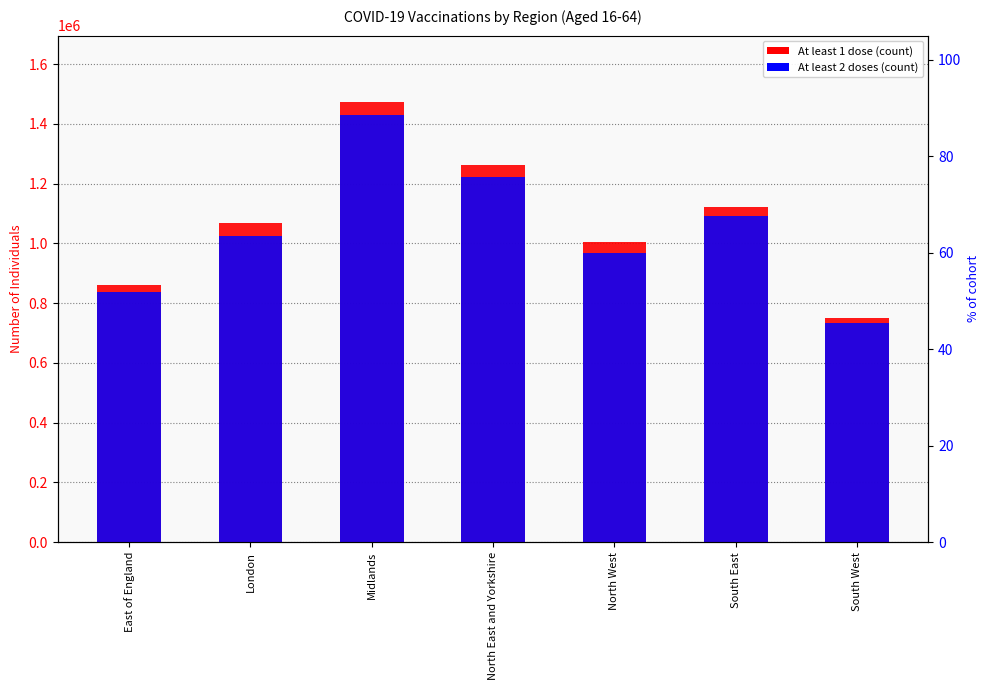

Count the number of categories in the chart.

7